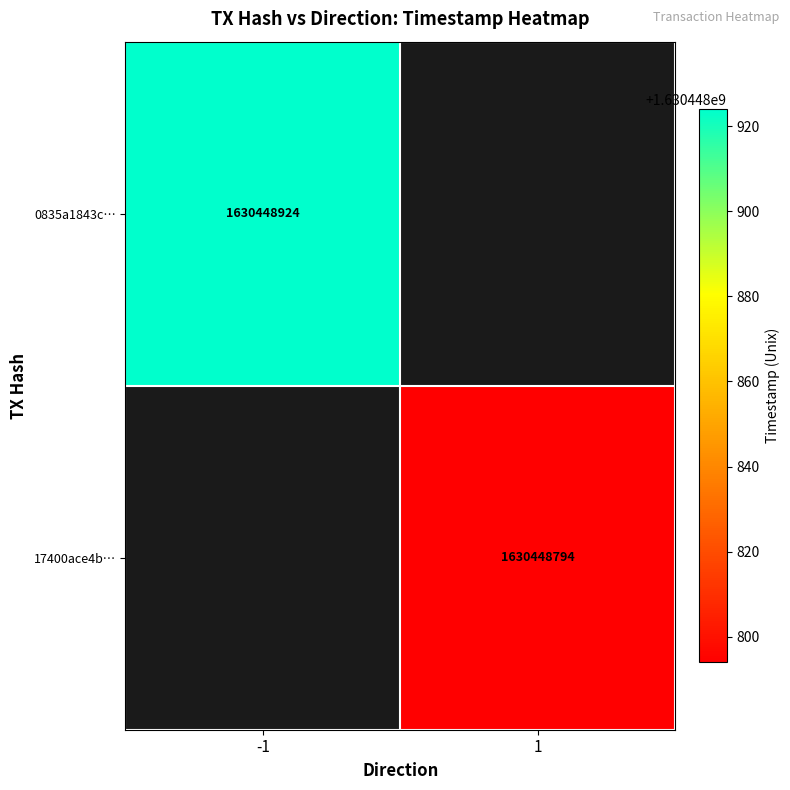

Between direction and time_stamp, which is larger?

time_stamp